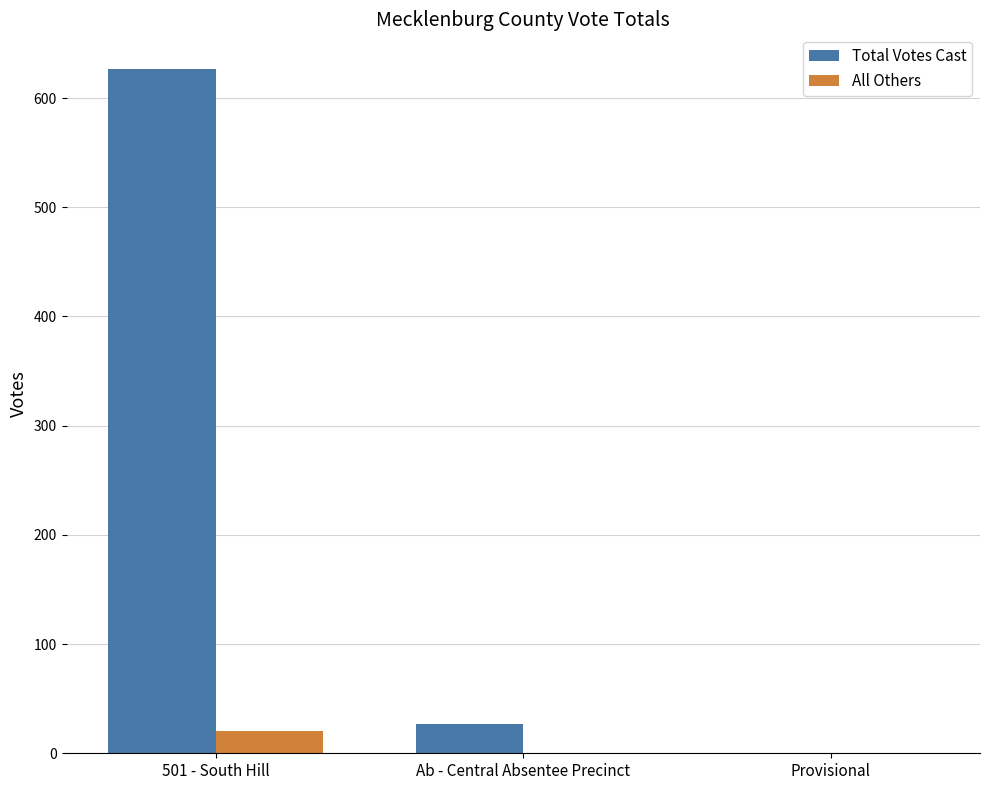

What value does the Total Votes Cast series have at 501 - South Hill?

627